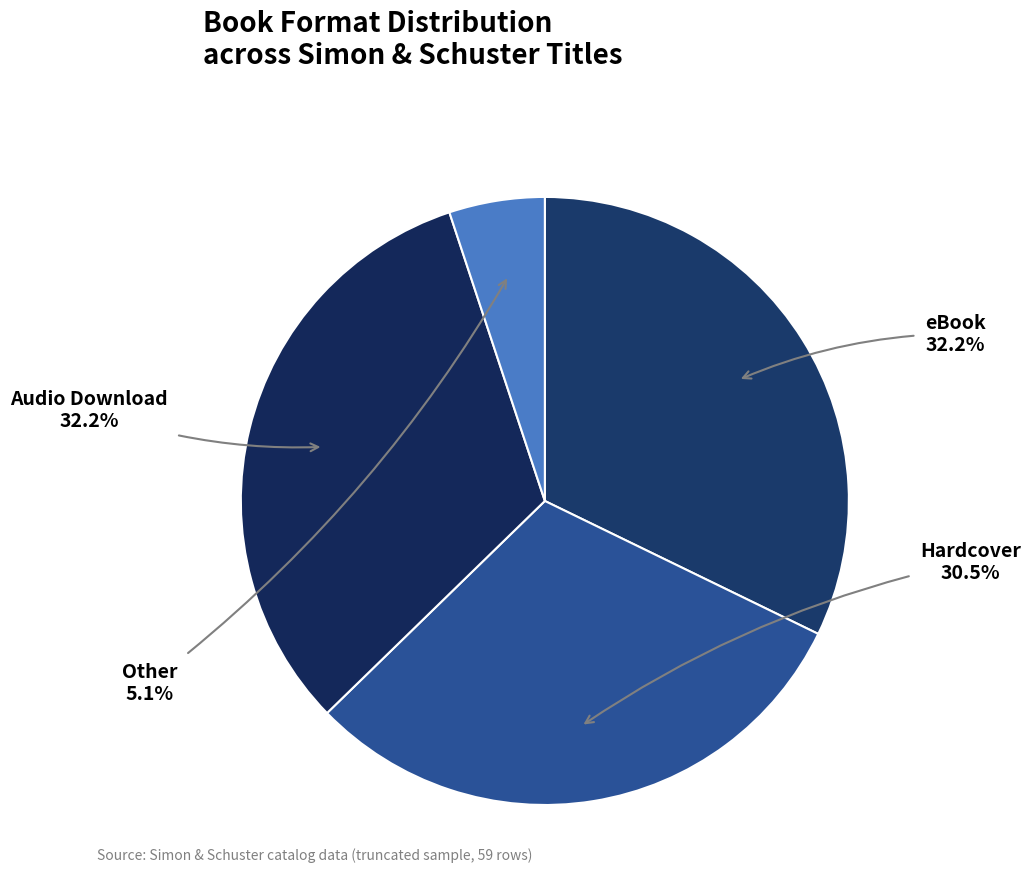

Is Audio Download the majority of the pie?

No